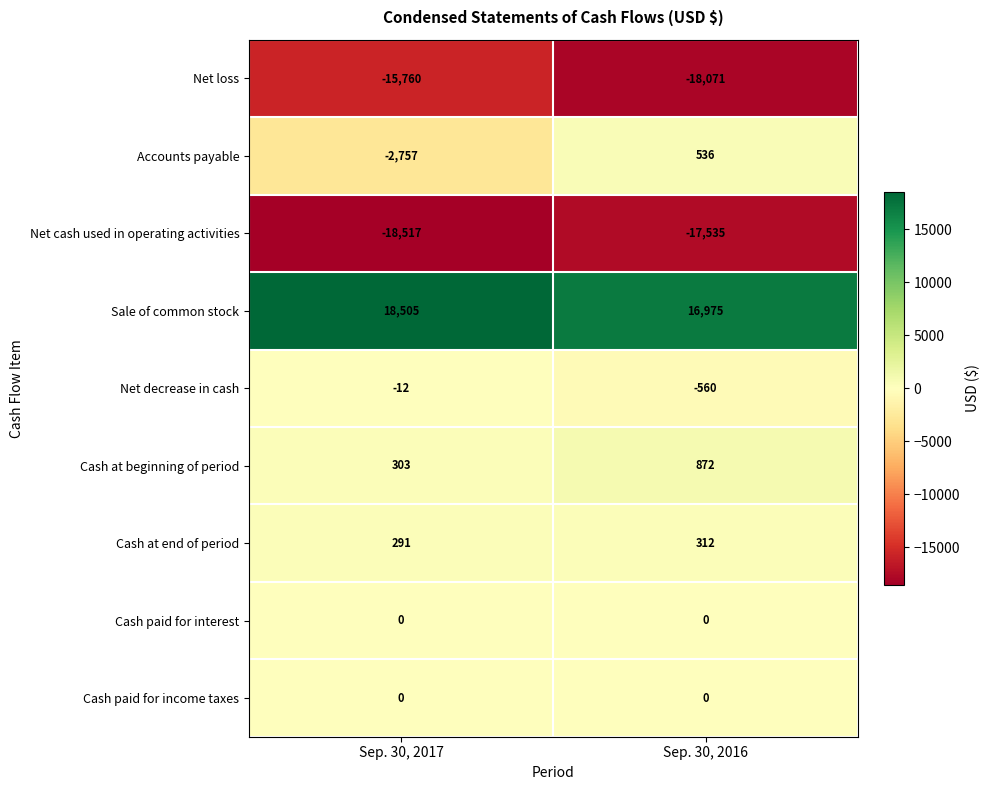

At which category does the chart reach its peak across all series?

Sep. 30, 2017